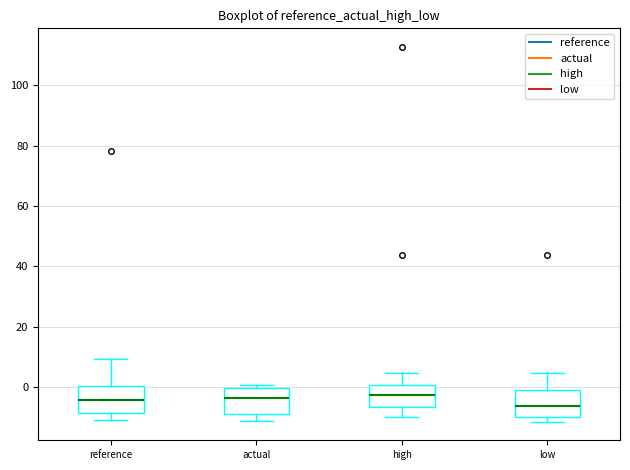

Where is the upper edge of the box for actual on the y-axis? The values are not printed on the chart, so give them approximately, as read against the axis.

0